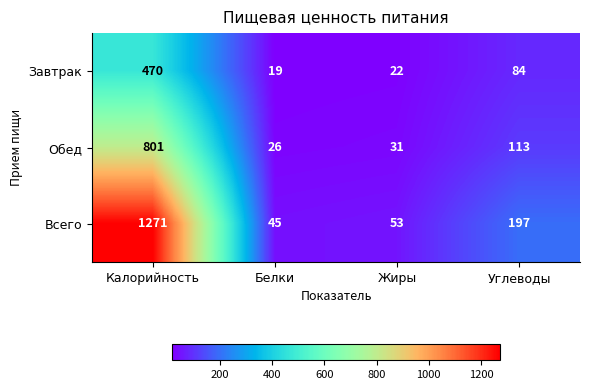

Reading left to right, transcribe all the data shown in this chart.

Завтрак: 470	19	22	84
Обед: 801	26	31	113
Всего: 1271	45	53	197